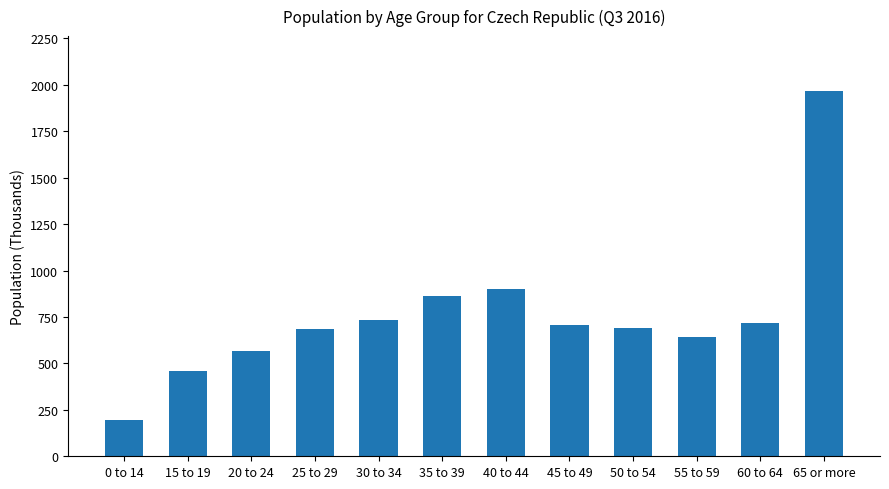

How many distinct data groups are displayed?

1